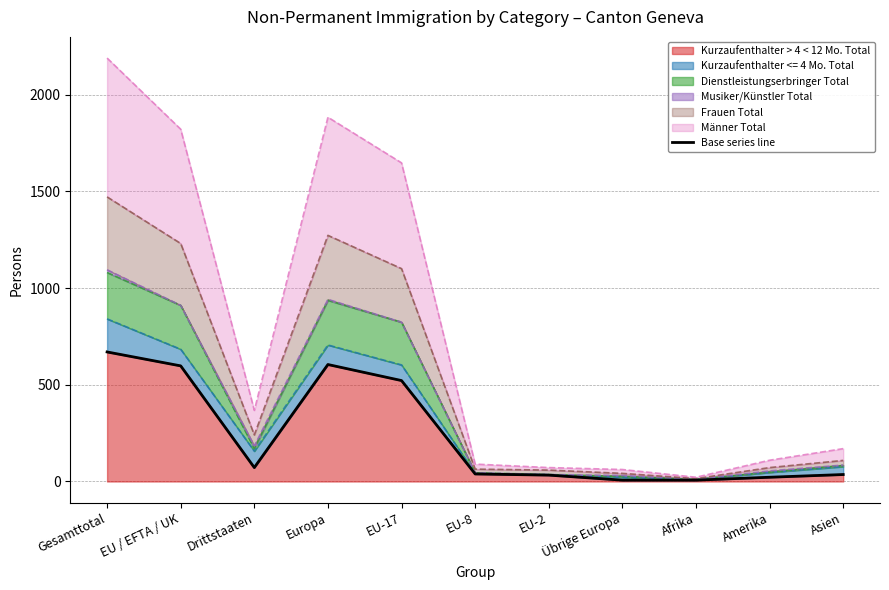

What is the difference between the values at Europa and EU / EFTA / UK?

7